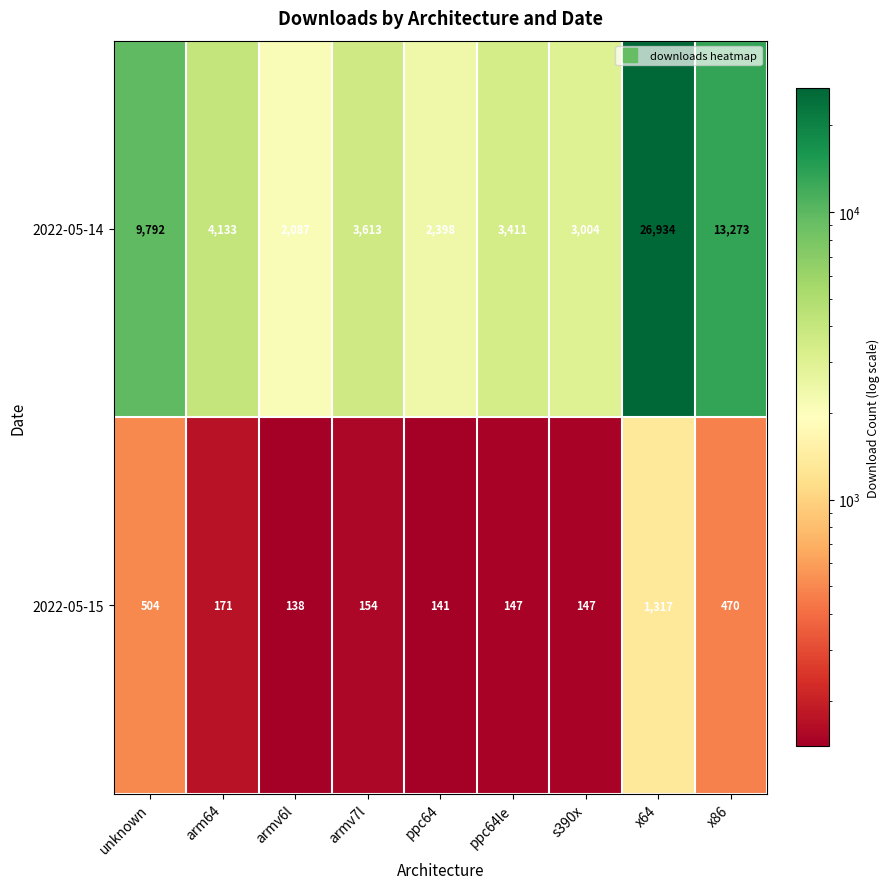

Which series changed the most between armv6l and s390x?

2022-05-14